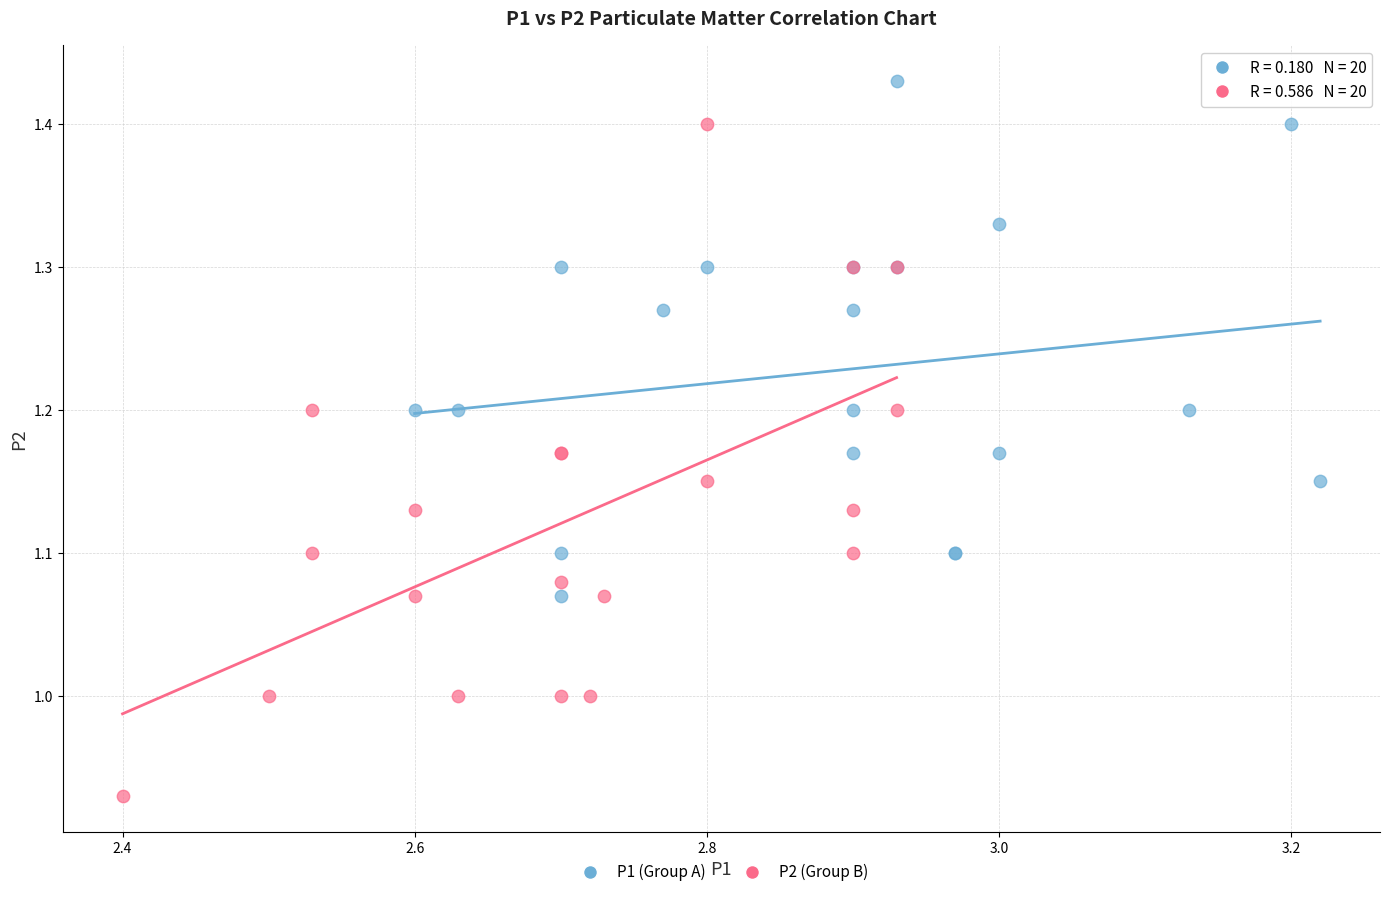

Which series has the widest spread of Y values?

P2 (Group B)